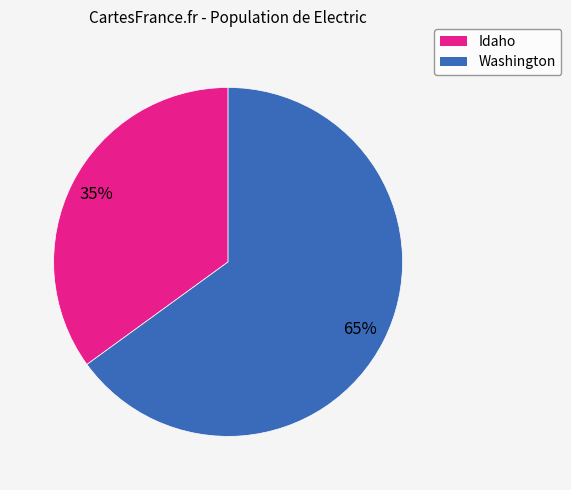

What percentage is the Idaho slice, to the nearest percent?

35%